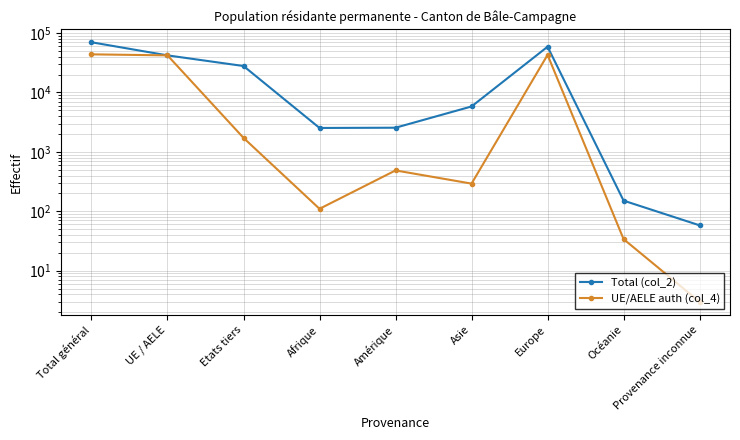

Read the Total (col_2) value at UE / AELE, to the nearest 100.

42000